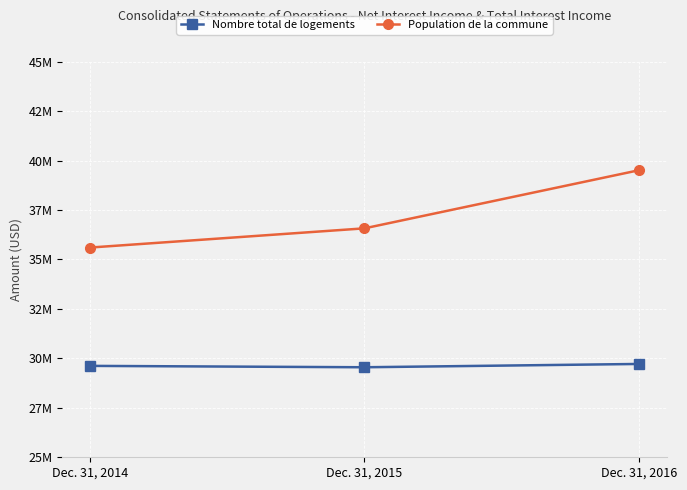

List the series in order of their peak value, lowest first.

Nombre total de logements, Population de la commune